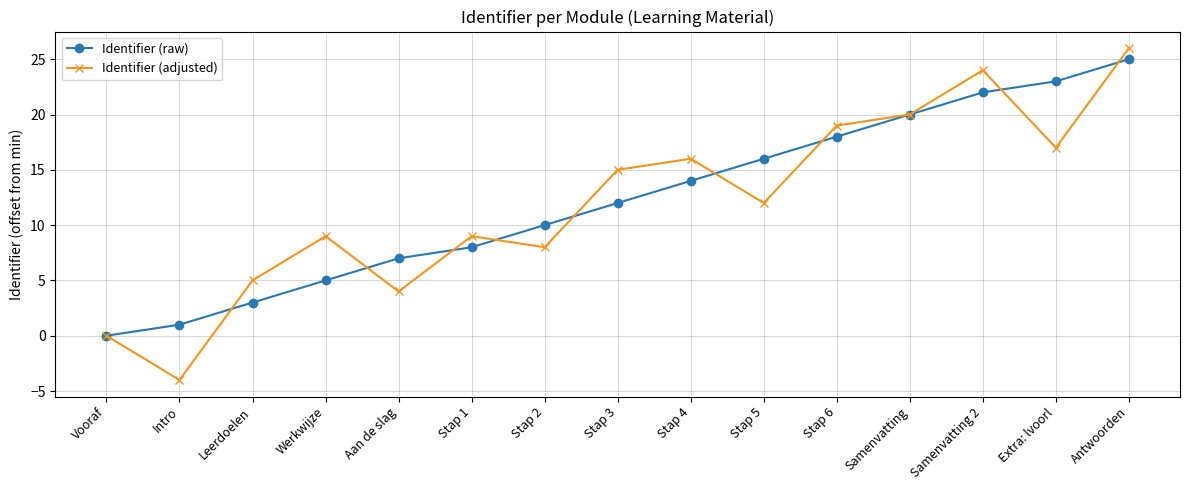

Read the Identifier (raw) value at Stap 3.

12